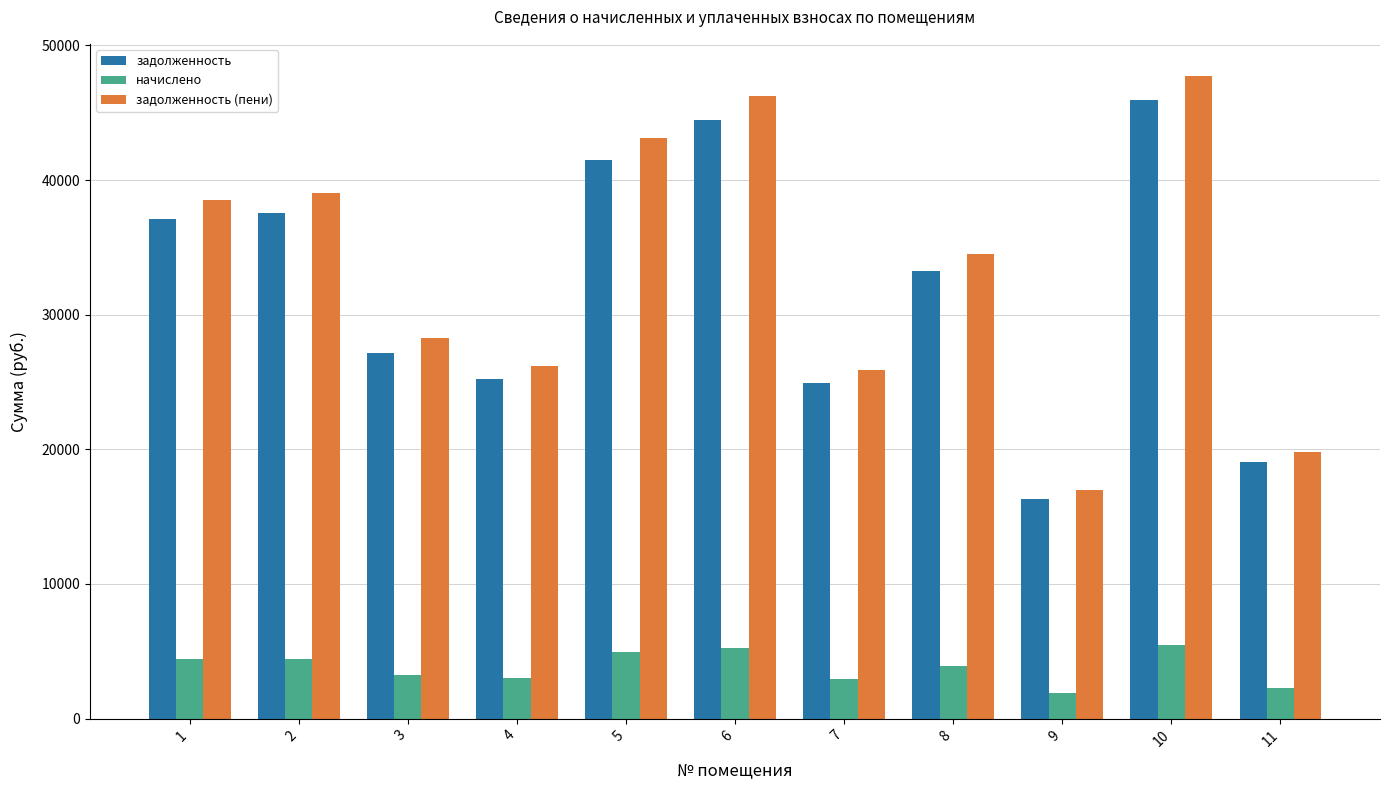

Is it true that задолженность equals 43645.3 at 8?

False